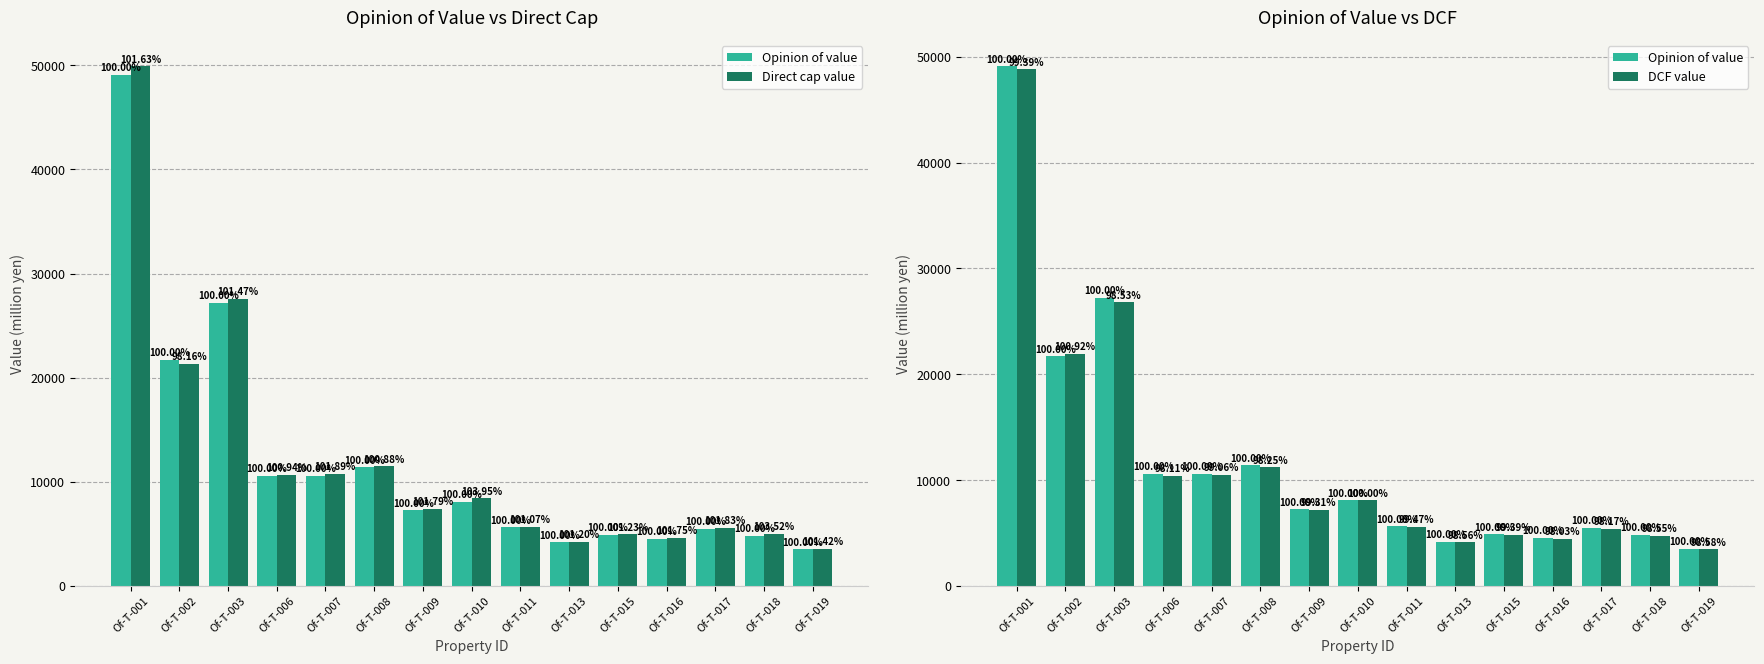

Which series changed the most between Of-T-003 and Of-T-015?

Direct cap value